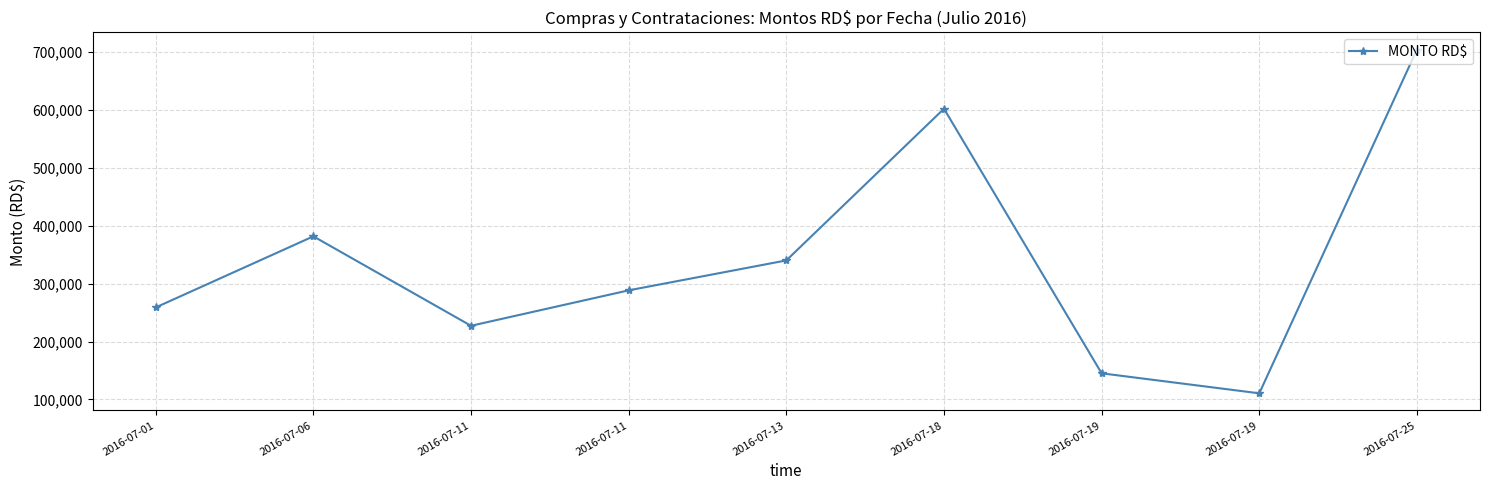

At which category does the chart reach its peak across all series?

2016-07-25